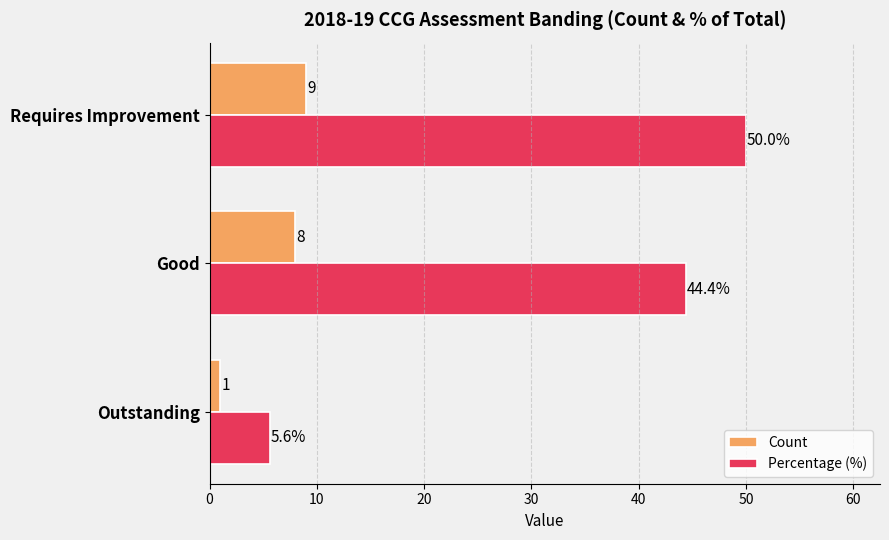

What is the sum of all Count values?

18.0